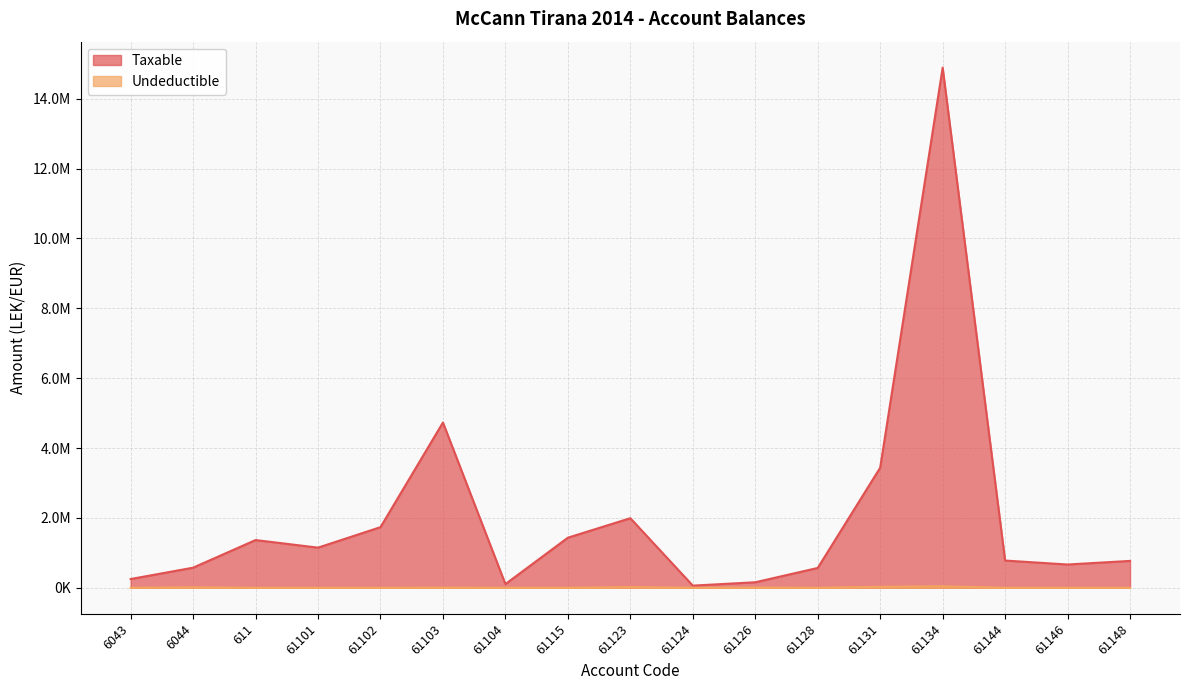

Reading left to right, transcribe all the data shown in this chart.

Taxable: 250227.1	575296.9	1366068.5	1149043.7	1735151.5	4731146.9	105900.0	1433753.2	1991862.2	61813.2	157990.0	567460.5	3437988.5	14887859.8	779642.1	666085.5	769080.9
Undeductible: 0.0	12822.0	0.0	0.0	0.0	3920.0	0.0	250.0	18500.0	0.0	5100.0	0.0	28000.0	43299.0	0.0	0.0	0.0